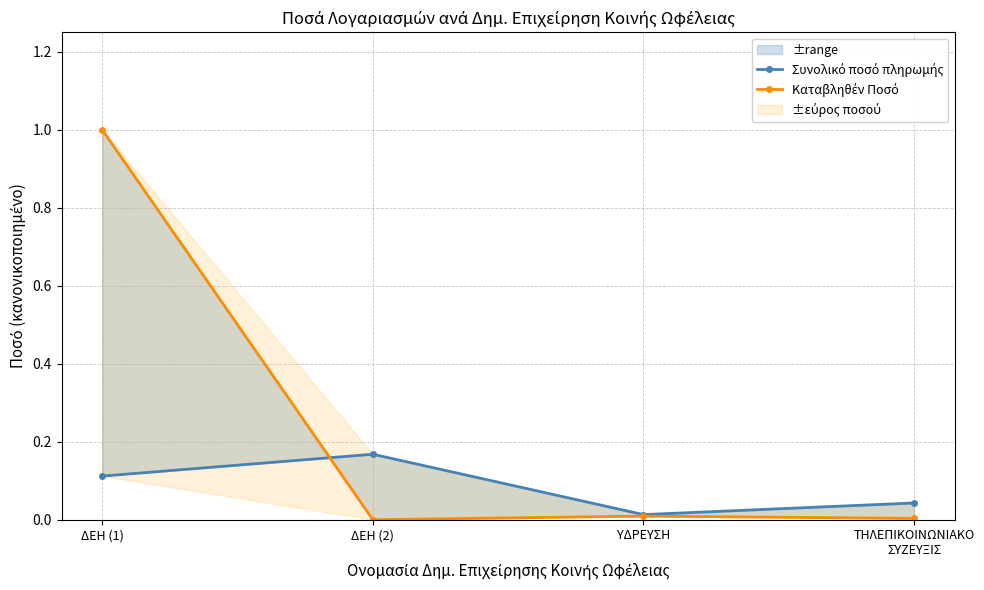

Is it true that Συνολικό ποσό πληρωμής equals 0.0 at ΥΔΡΕΥΣΗ?

True